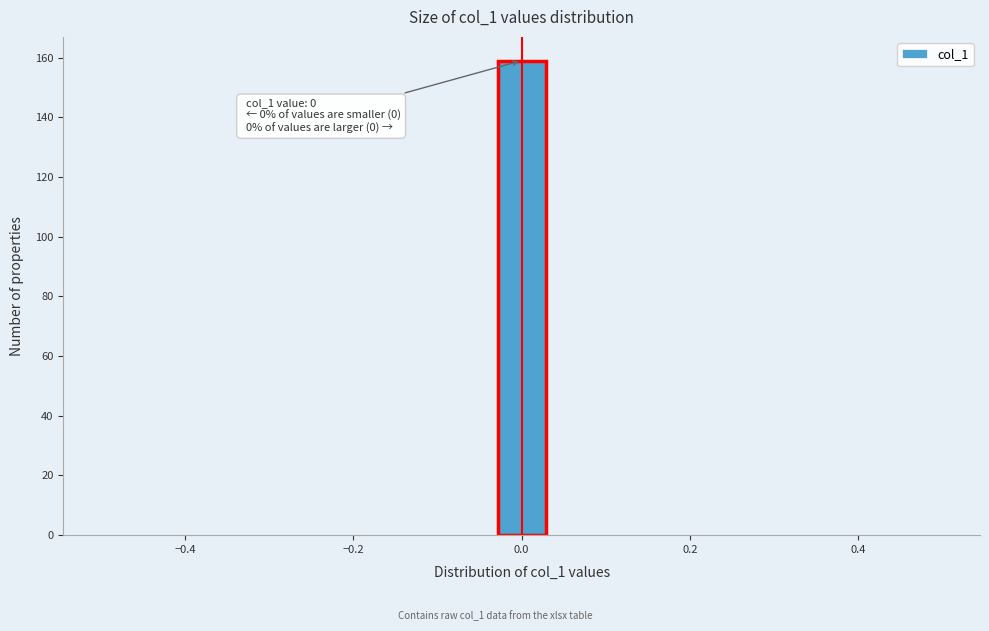

Around what value on the x-axis is the tallest bar? Give the approximate position of its centre, as read against the axis.

0.00